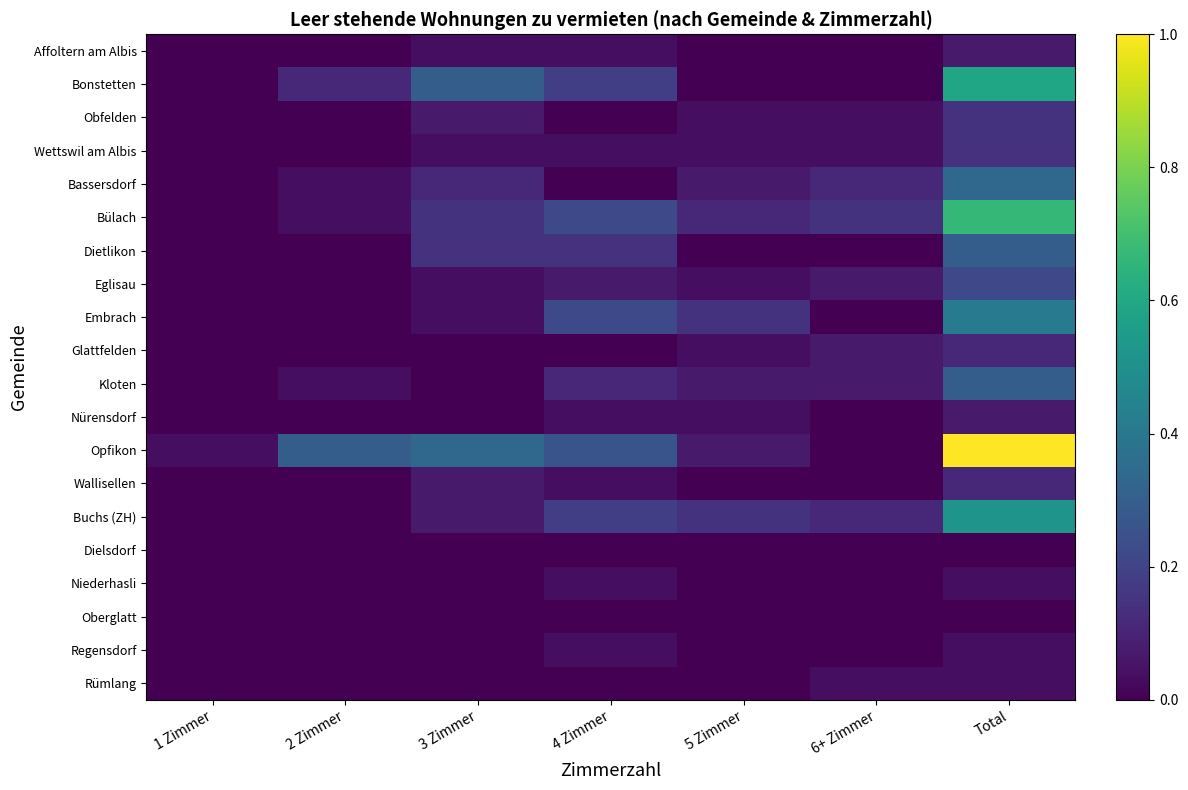

Which series has the largest range (max minus min)?

Opfikon